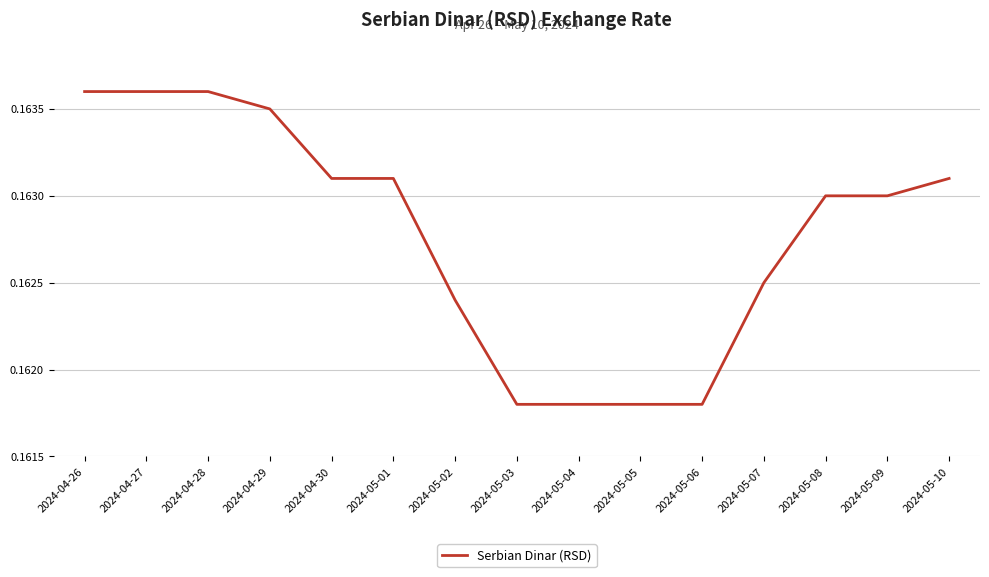

The value at 2024-05-06 is 0.1. True or false?

False